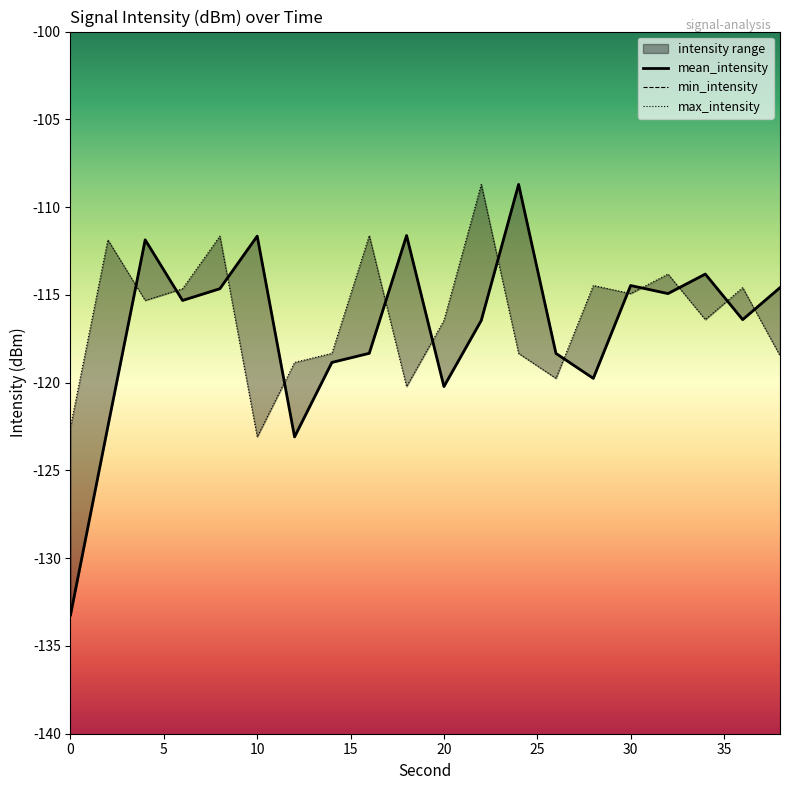

Which series has the largest total across all categories?

max_intensity